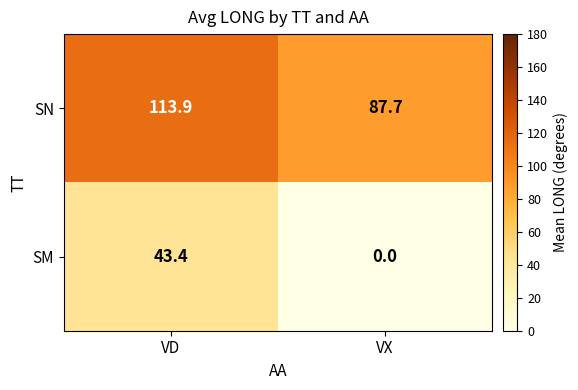

Which series has the largest range (max minus min)?

SM